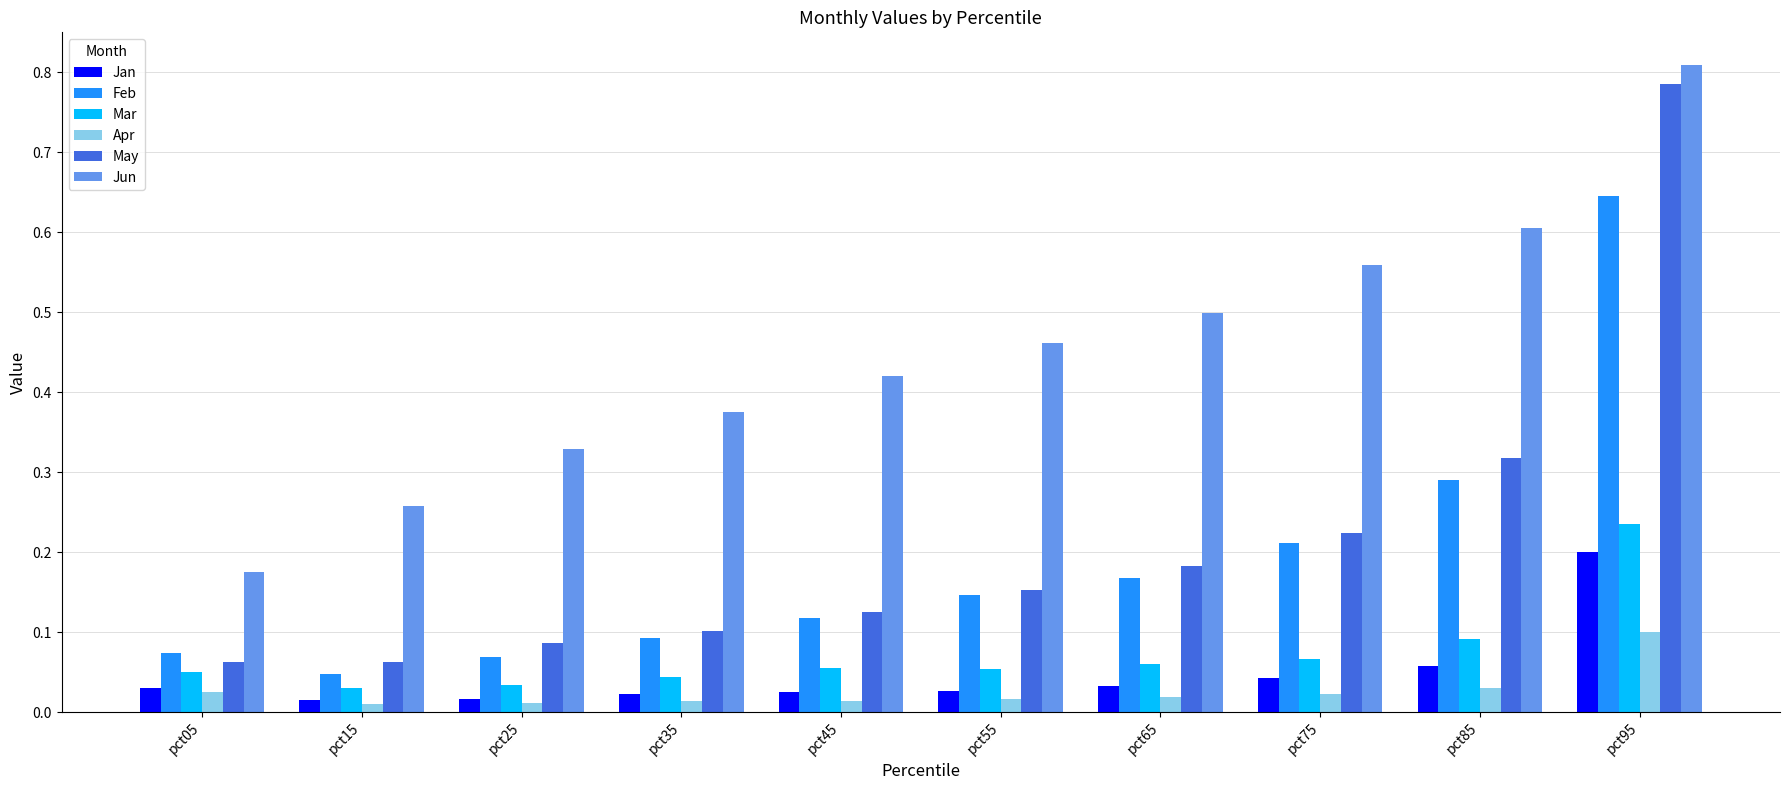

At which category does the chart reach its peak across all series?

pct95